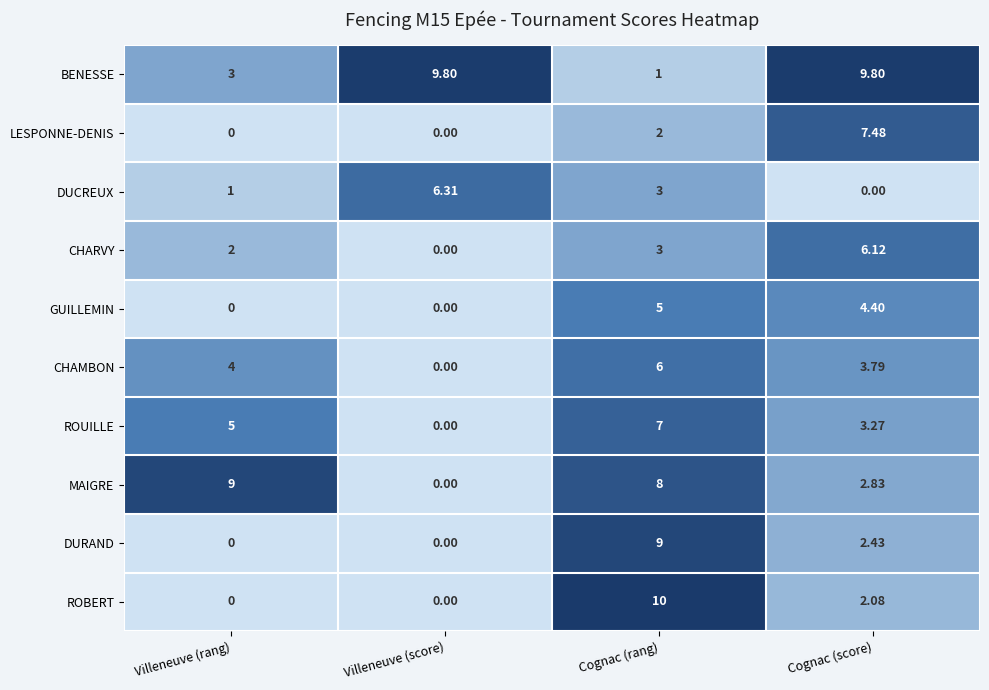

What is the maximum value shown in the chart?

10.0